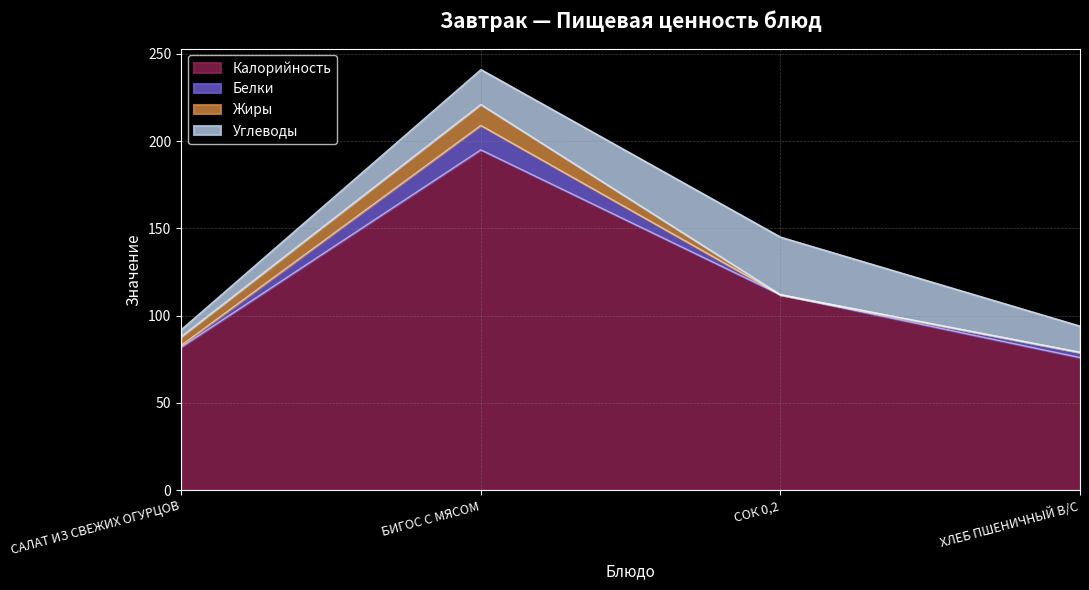

Reading left to right, transcribe all the data shown in this chart.

Калорийность: САЛАТ ИЗ СВЕЖИХ ОГУРЦОВ=82	БИГОС С МЯСОМ=195	СОК 0,2=112	ХЛЕБ ПШЕНИЧНЫЙ В/С=76
Белки: САЛАТ ИЗ СВЕЖИХ ОГУРЦОВ=1	БИГОС С МЯСОМ=14	СОК 0,2=0	ХЛЕБ ПШЕНИЧНЫЙ В/С=3
Жиры: САЛАТ ИЗ СВЕЖИХ ОГУРЦОВ=5	БИГОС С МЯСОМ=12	СОК 0,2=0	ХЛЕБ ПШЕНИЧНЫЙ В/С=0
Углеводы: САЛАТ ИЗ СВЕЖИХ ОГУРЦОВ=4	БИГОС С МЯСОМ=20	СОК 0,2=33	ХЛЕБ ПШЕНИЧНЫЙ В/С=15